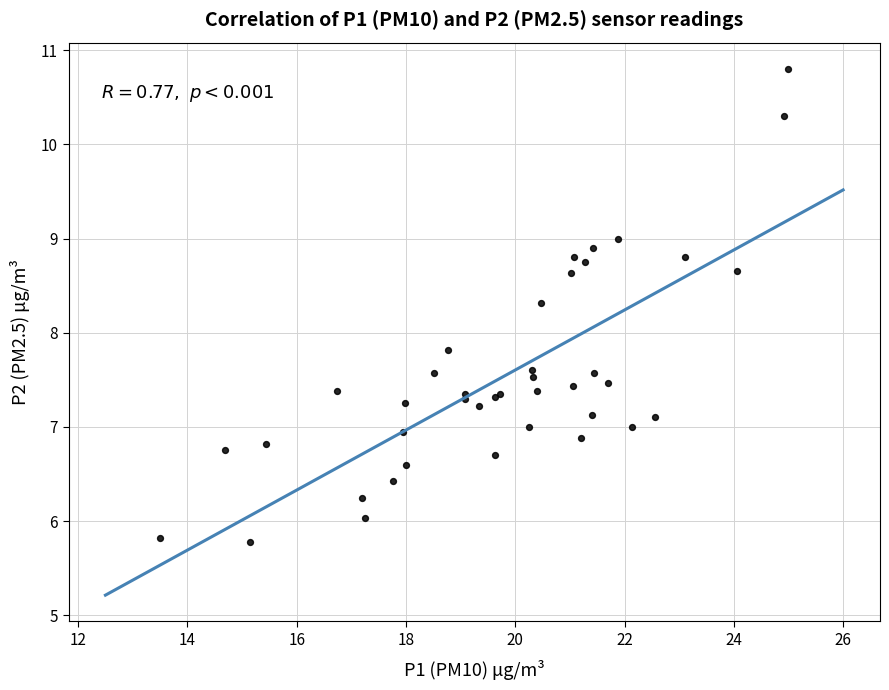

What Y value in the scatter plot is closest to 8?

7.8